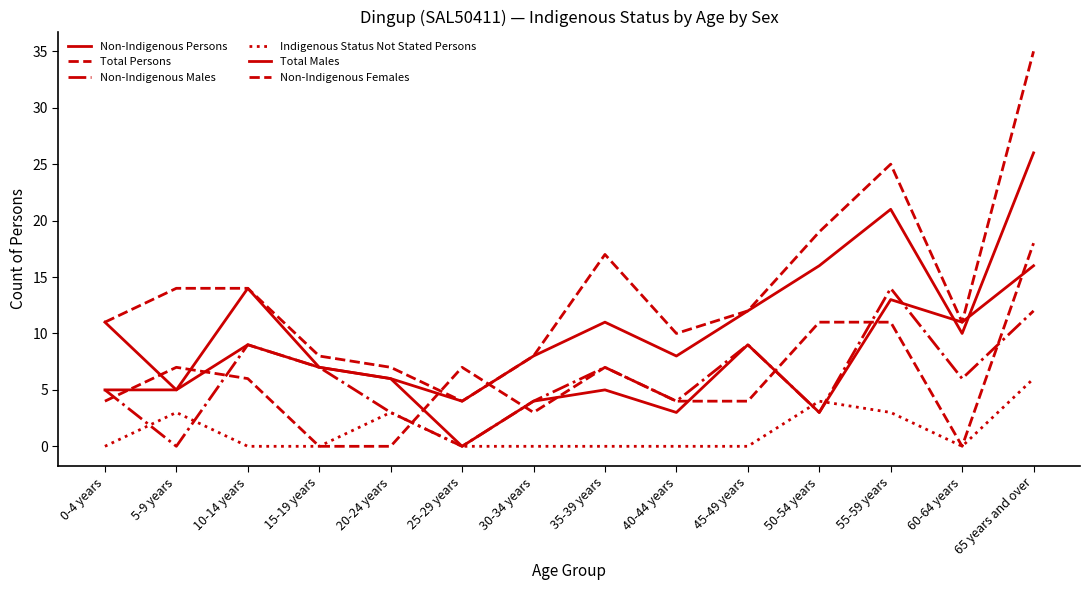

What is the sum of the Non-Indigenous Persons values at 0-4 years and 30-34 years?

19